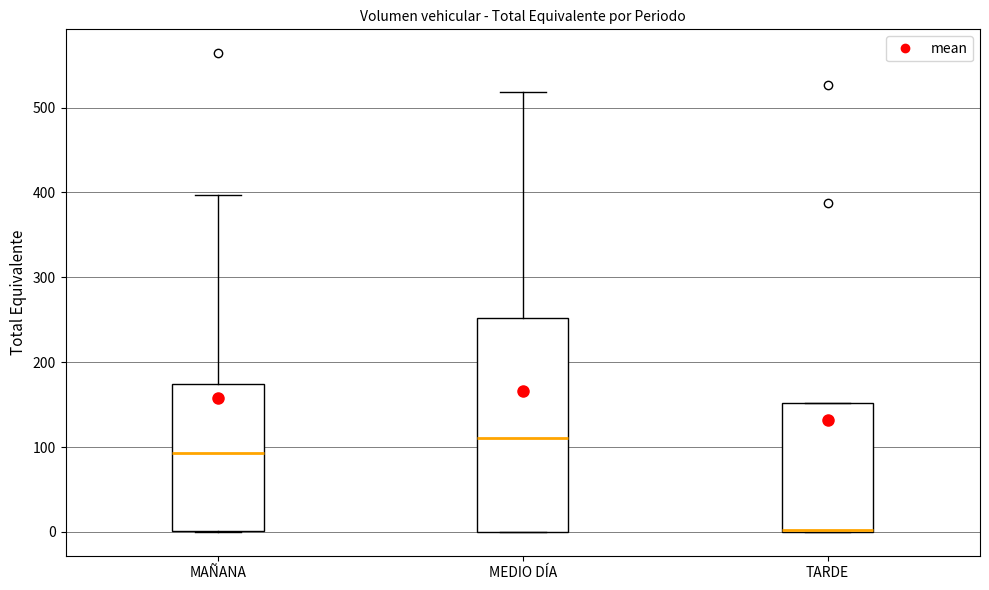

Comparing the boxes themselves (not the whiskers), which one is the tallest?

MEDIO DÍA